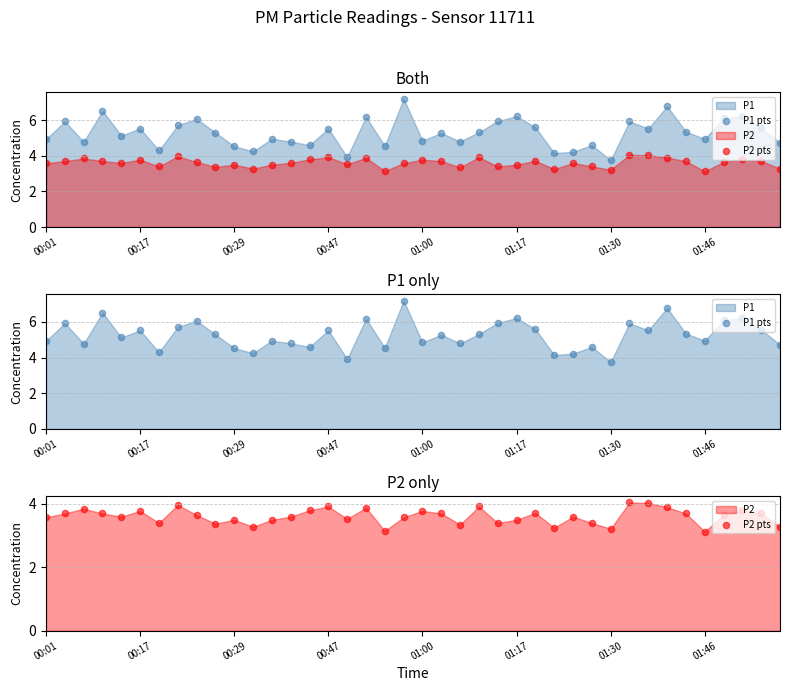

Which series reaches the minimum Y coordinate?

P2 pts